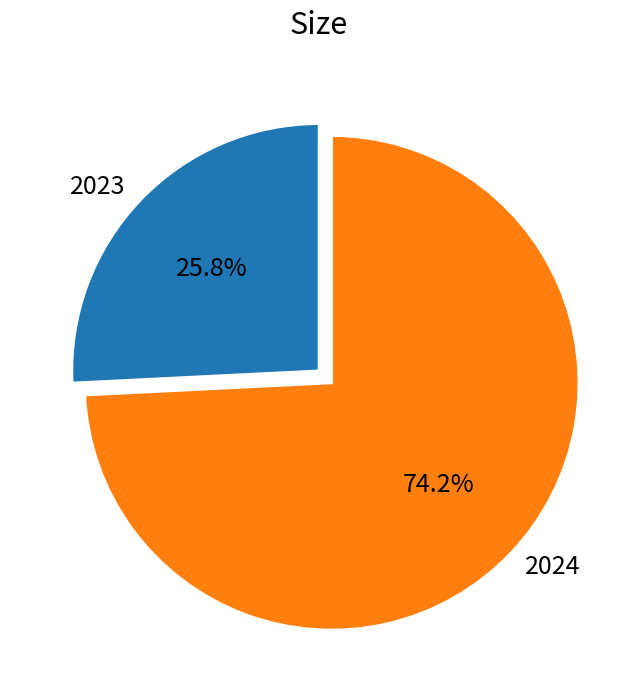

How many segments does this pie chart have?

2